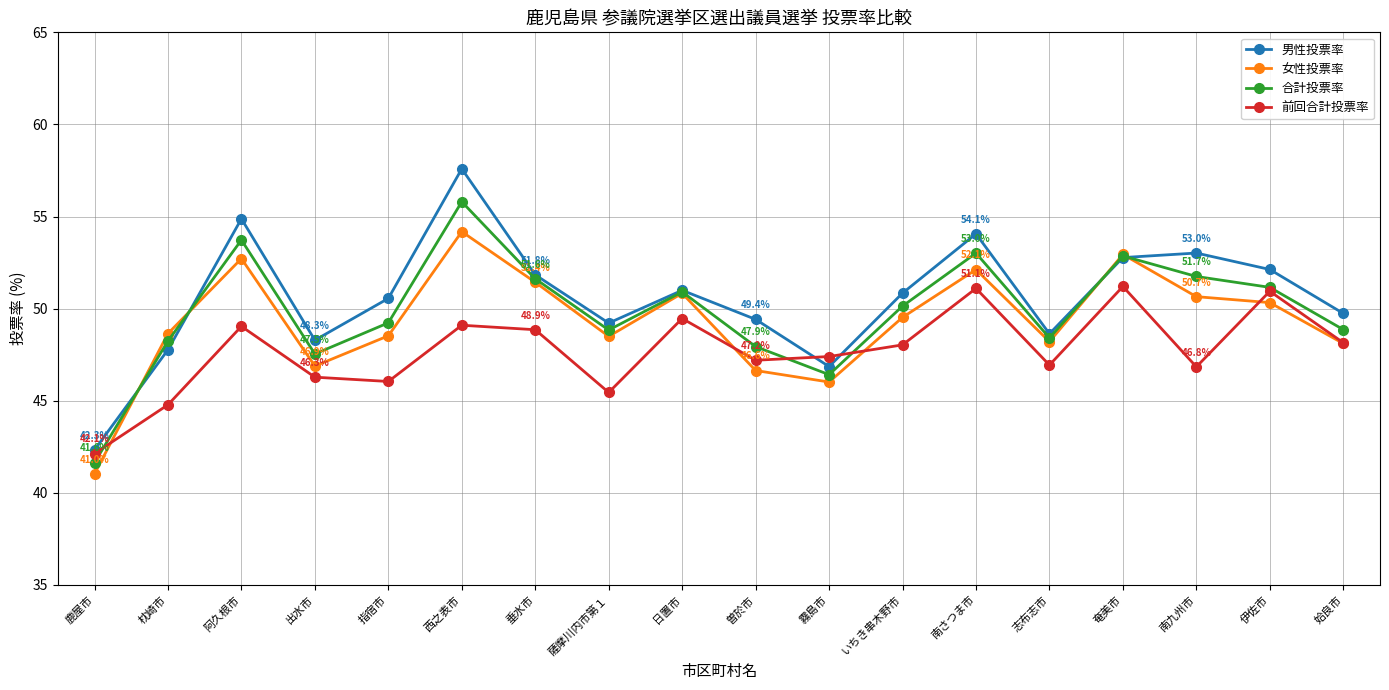

The 女性投票率 series shows 15.0 at いちき串木野市. True or false?

False